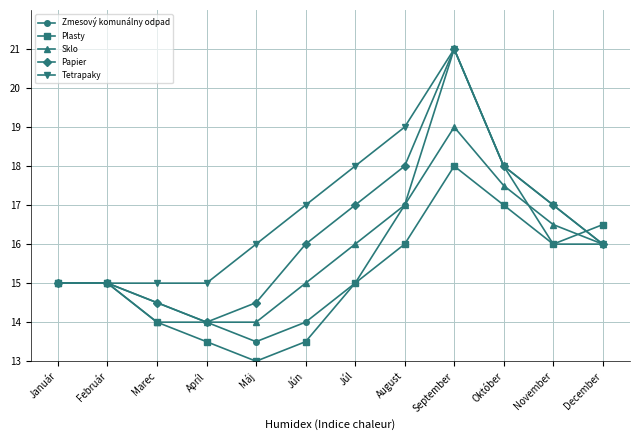

What is the highest value of the Plasty series?

18.0